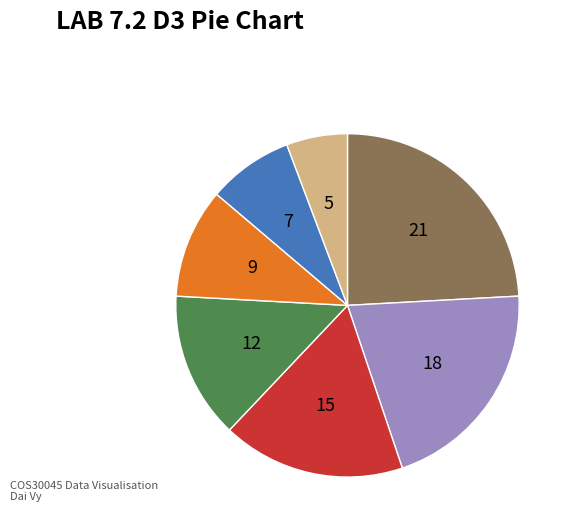

Does any single category account for the majority?

No